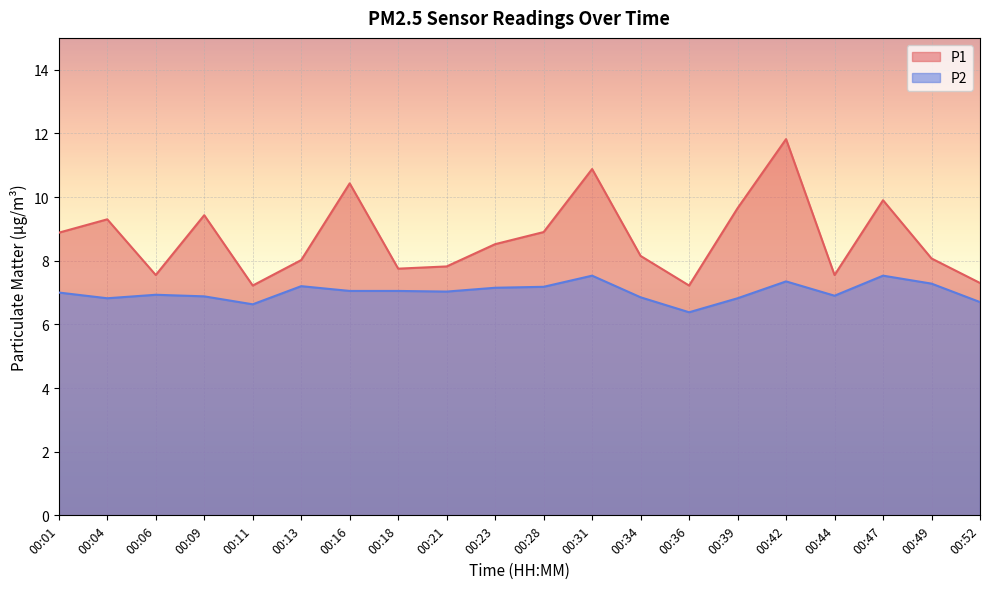

Which series has the widest spread of values?

P1